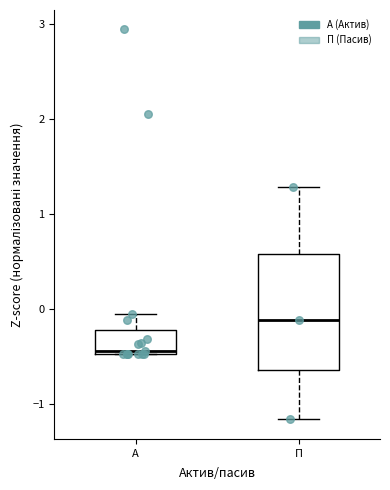

Reading left to right, transcribe this box plot: for each box, give where its median line is, the range the box spans, and where its two whiskers end, as read against the y-axis. The values are not printed on the chart, so give them approximately, as read against the axis.

А: median -0.4, box -0.5 to -0.2, whiskers -0.5 to -0.1
П: median -0.1, box -0.6 to 0.6, whiskers -1.2 to 1.3